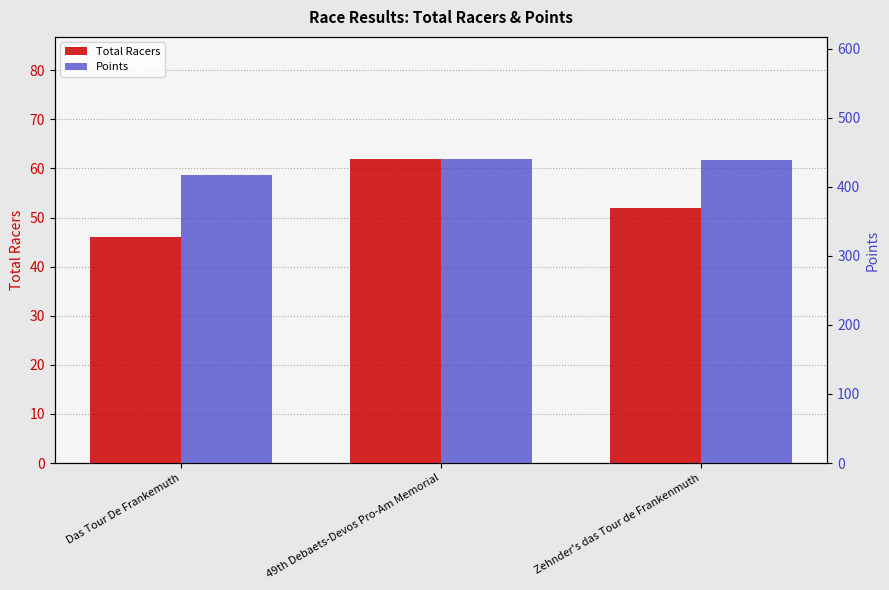

What are all the series names shown in the legend?

Total Racers, Points